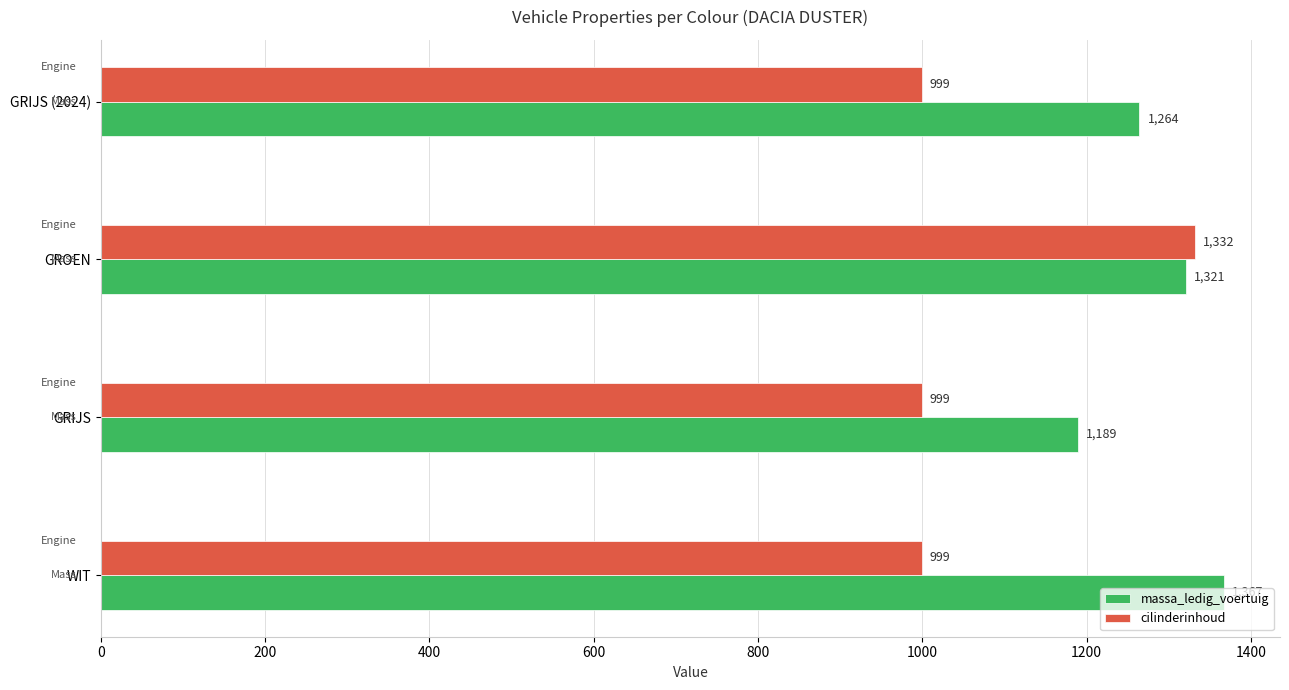

Between WIT and GRIJS (2024), which series saw the biggest shift?

massa_ledig_voertuig